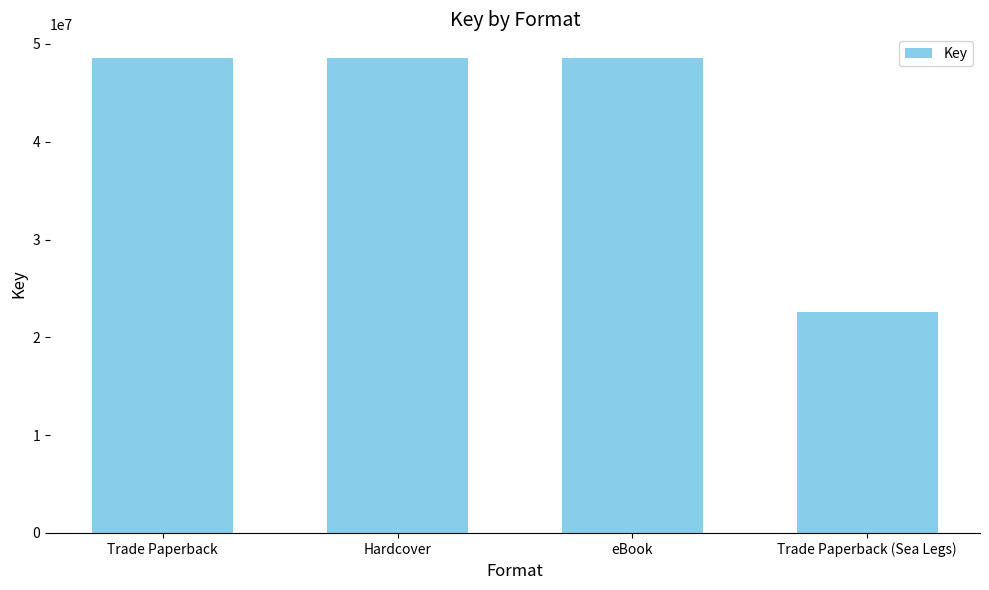

Reading left to right, transcribe all the data shown in this chart.

Trade Paperback=48551525	Hardcover=48551525	eBook=48551525	Trade Paperback (Sea Legs)=22580562